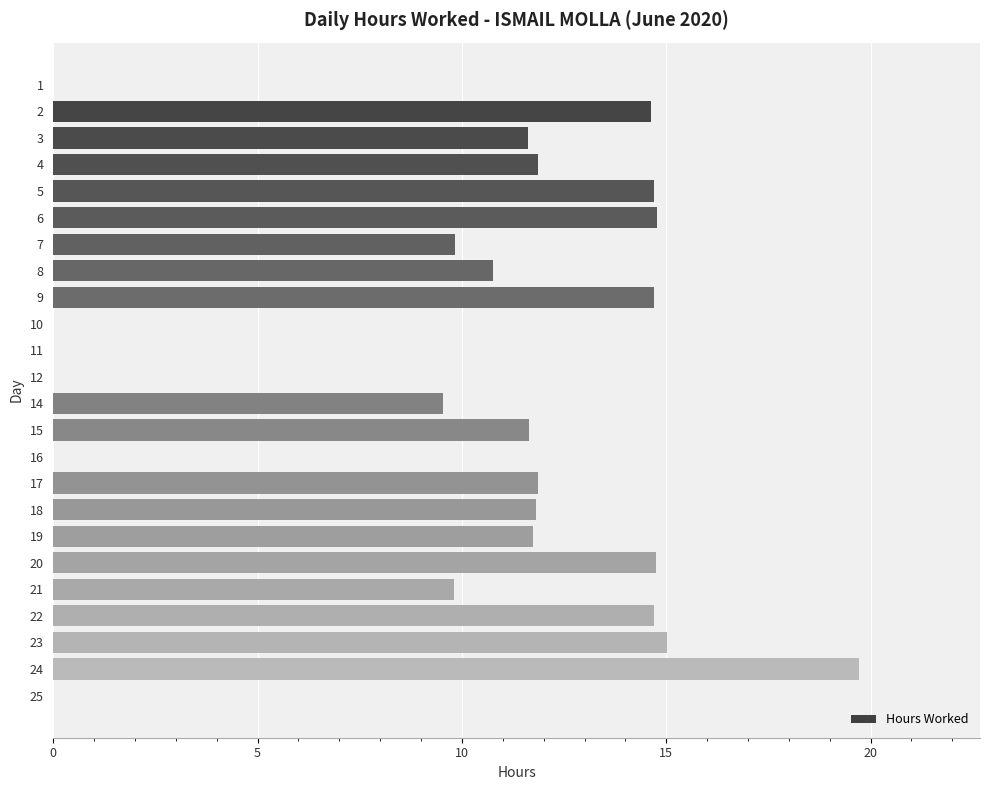

What is the sum of all values?

233.5